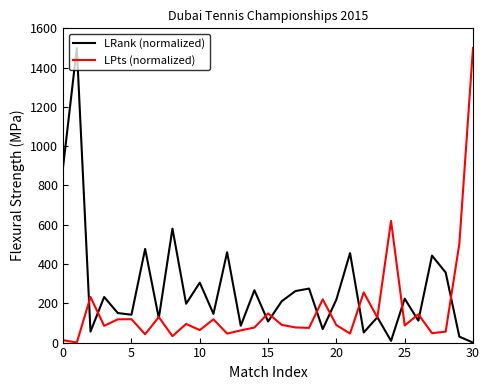

Rank the series by their average value, from highest to lowest.

LRank (normalized), LPts (normalized)